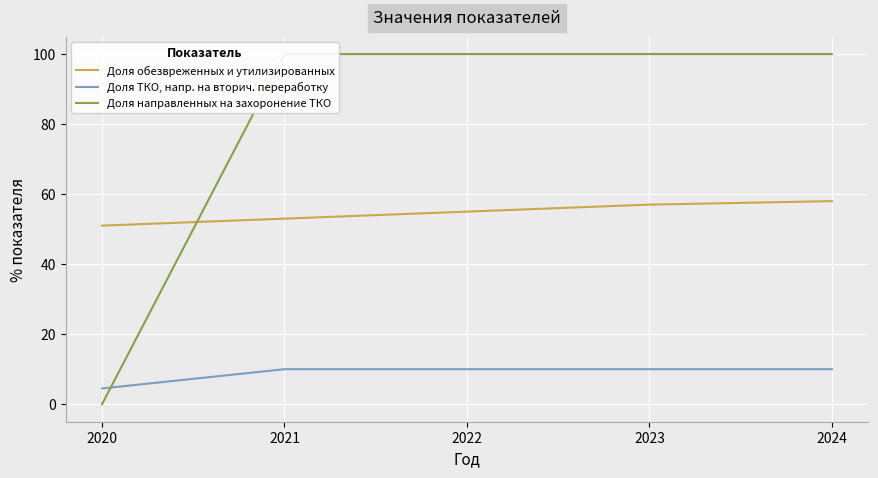

Between which two adjacent categories do Доля направленных на захоронение ТКО and Доля ТКО, напр. на вторич. переработку first intersect?

2020 and 2021